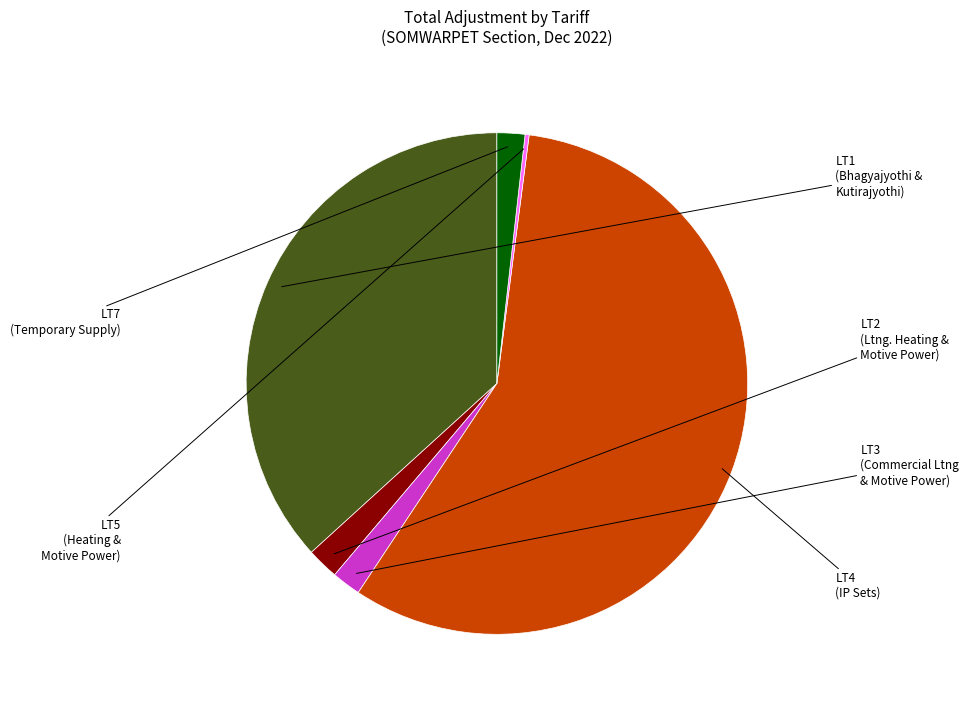

Is it true that LT4 is 44% of the pie?

False